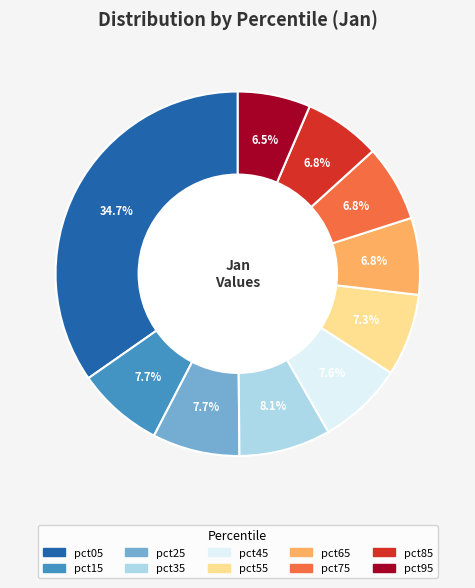

Which has a higher value, pct05 or pct65?

pct05